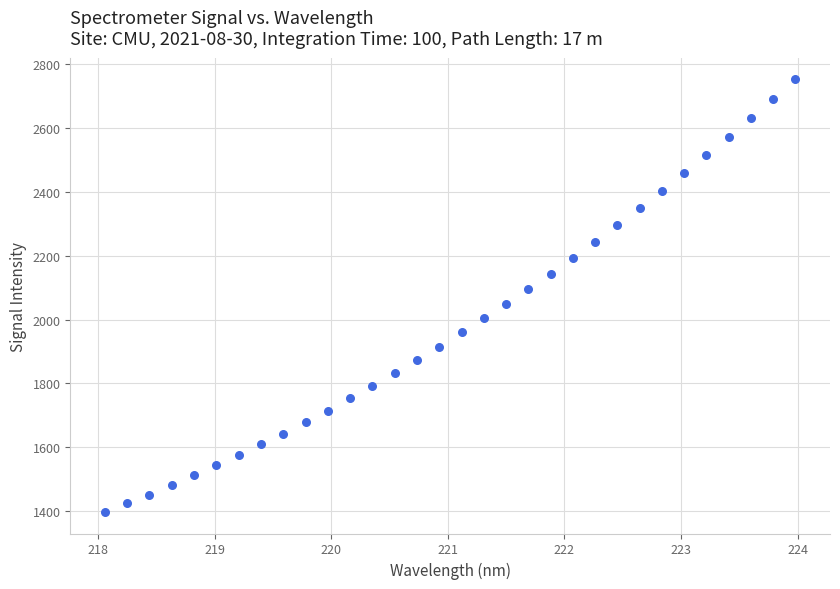

What is the range of Y values (max minus min)?

1354.1